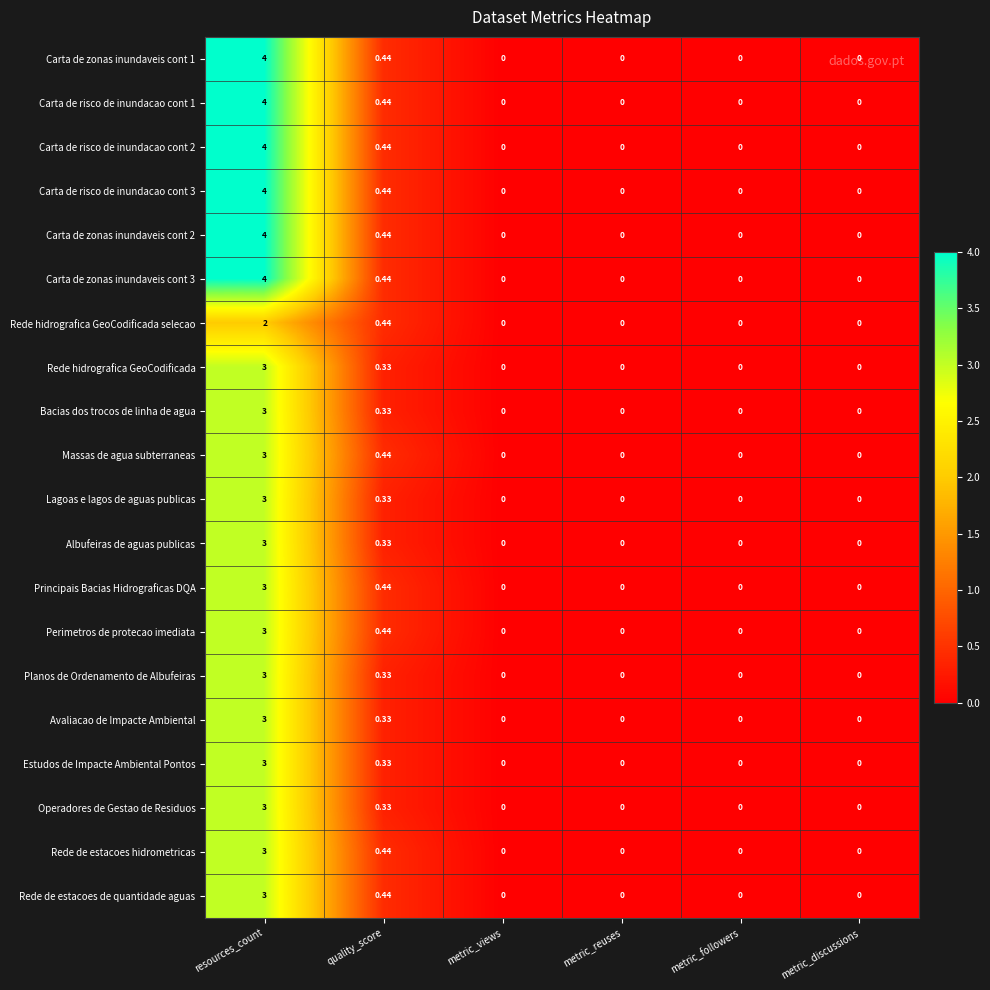

Is the value of Rede de estacoes de quantidade aguas at metric_views greater than the value of Rede de estacoes hidrometricas at resources_count?

No